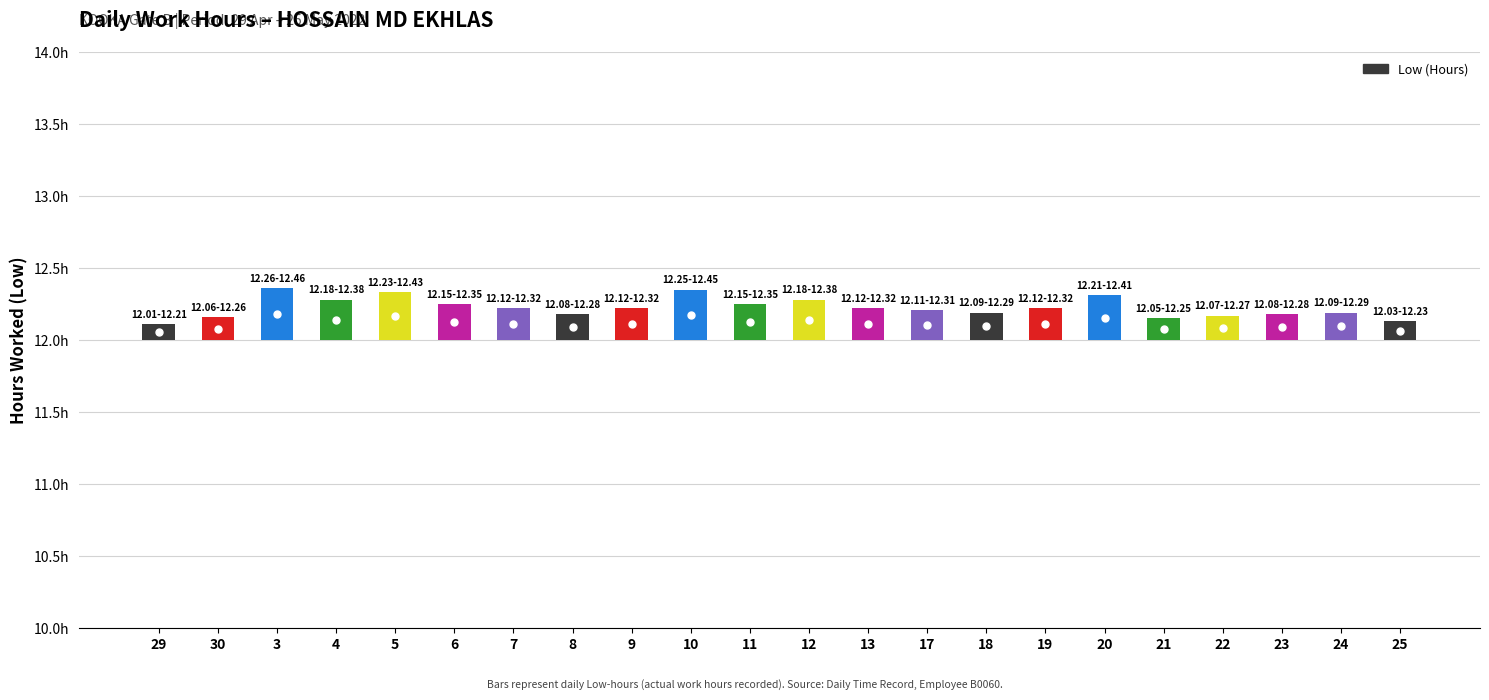

Where is the data nearest to the value 0?

29